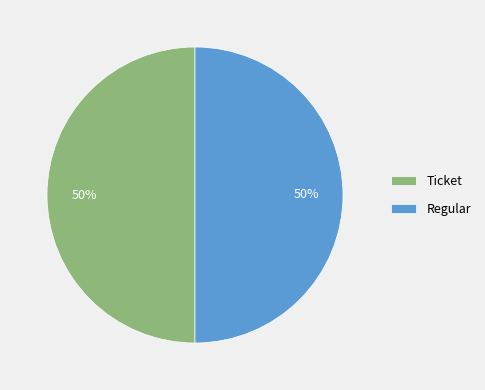

Combined, do Ticket and Regular account for over 50%?

Yes